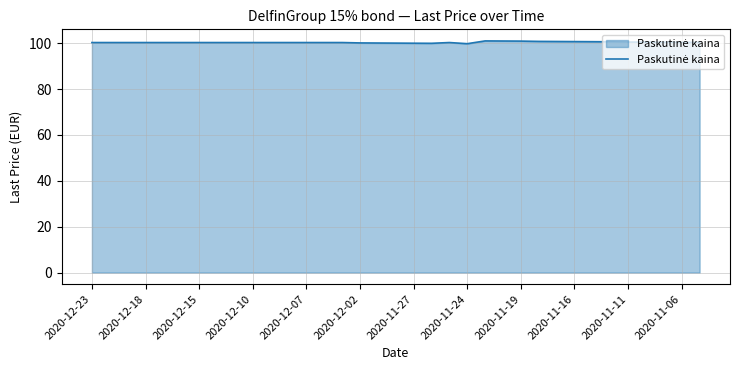

Does the chart have visible grid lines?

Yes